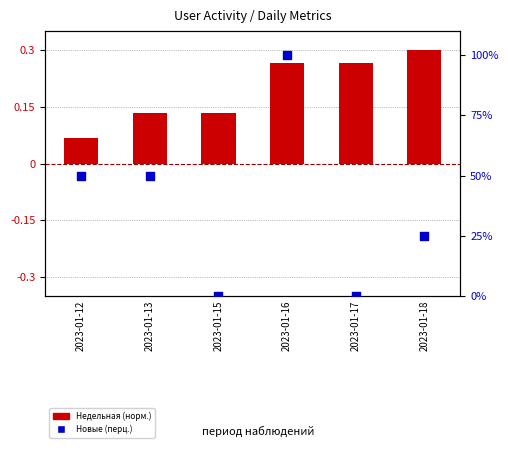

Which series reaches the minimum Y coordinate?

Новые (перц.)